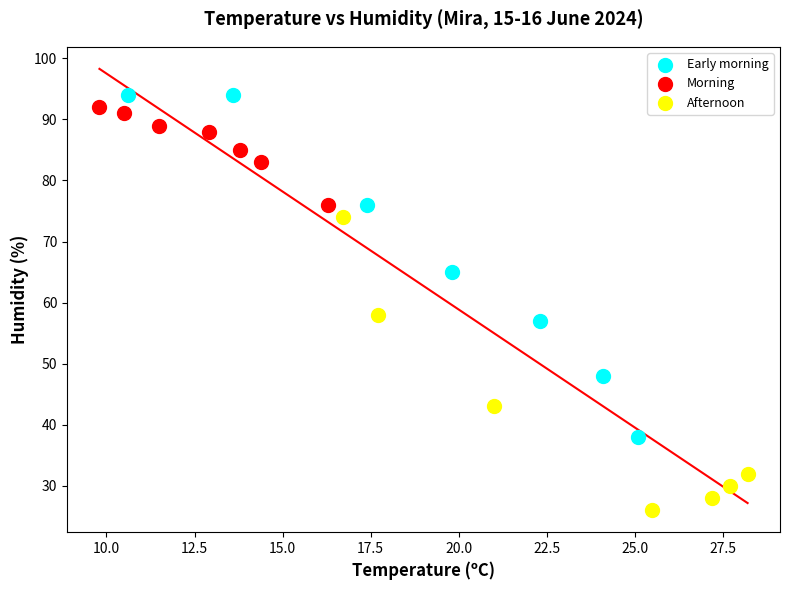

Which series has the widest spread of Y values?

Early morning